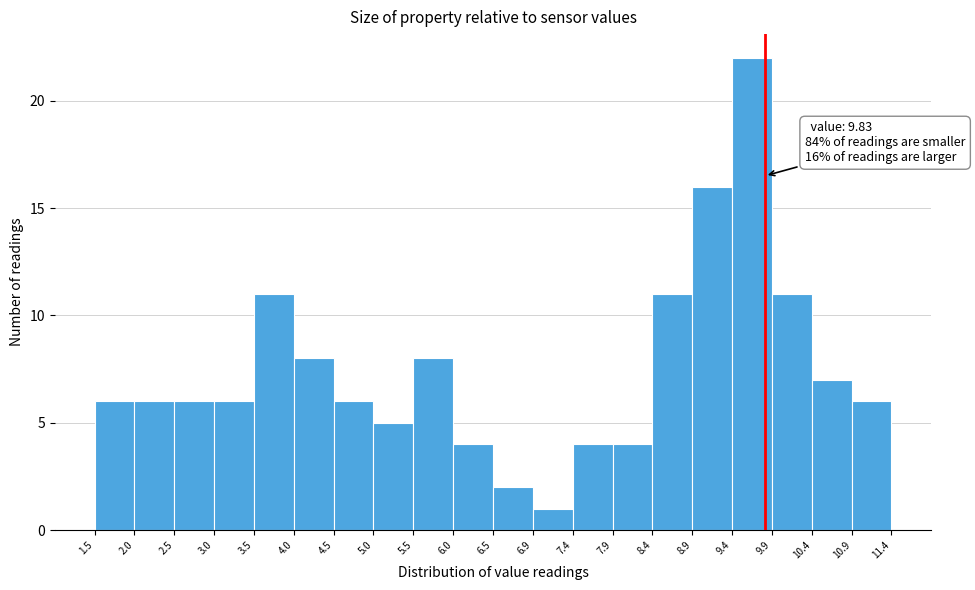

Over which range of the x-axis is the bar tallest?

9.4 to 9.9